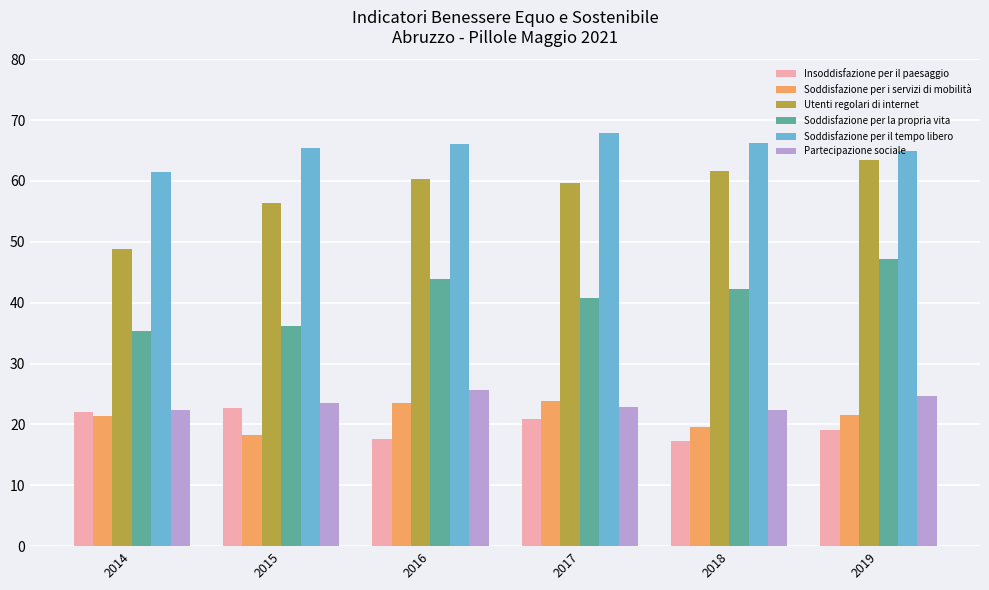

How many series are shown in this chart?

6